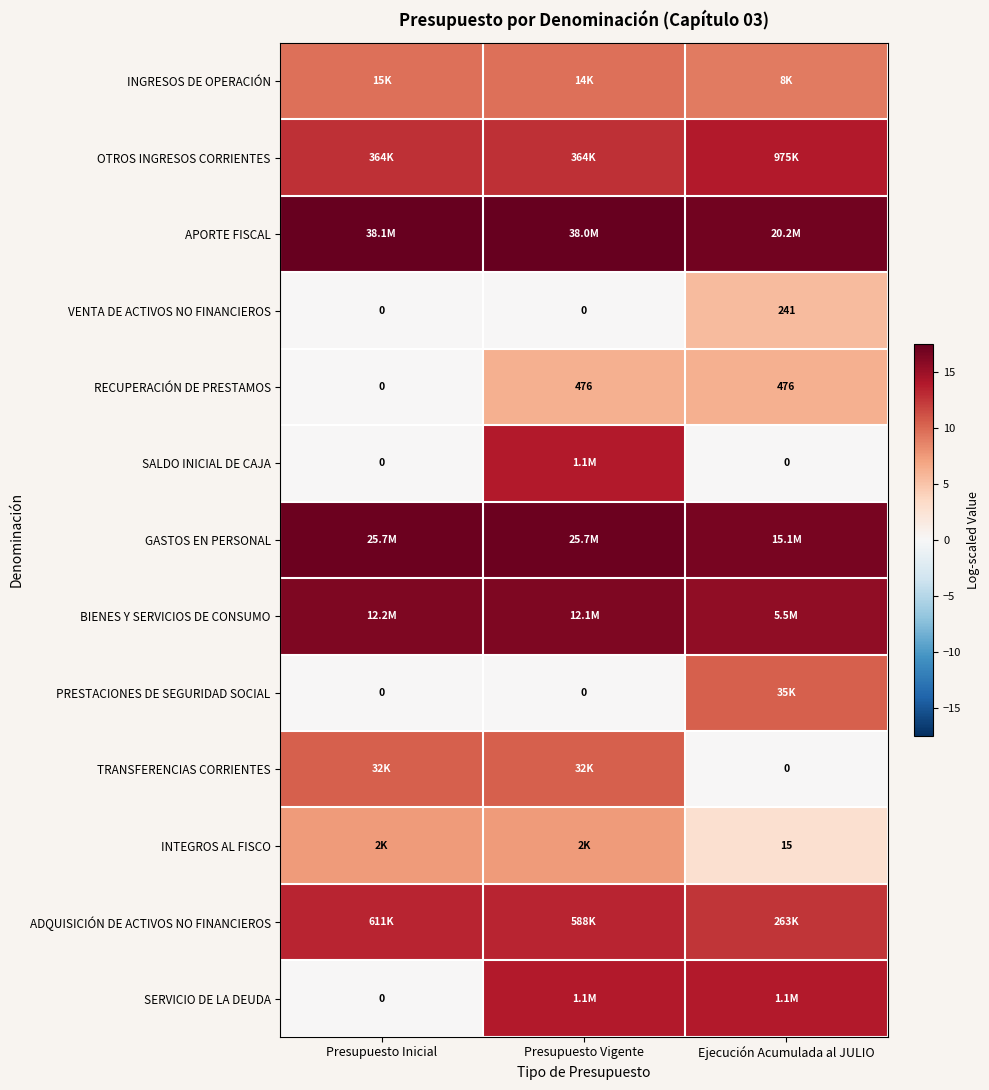

How many series are shown in this chart?

13